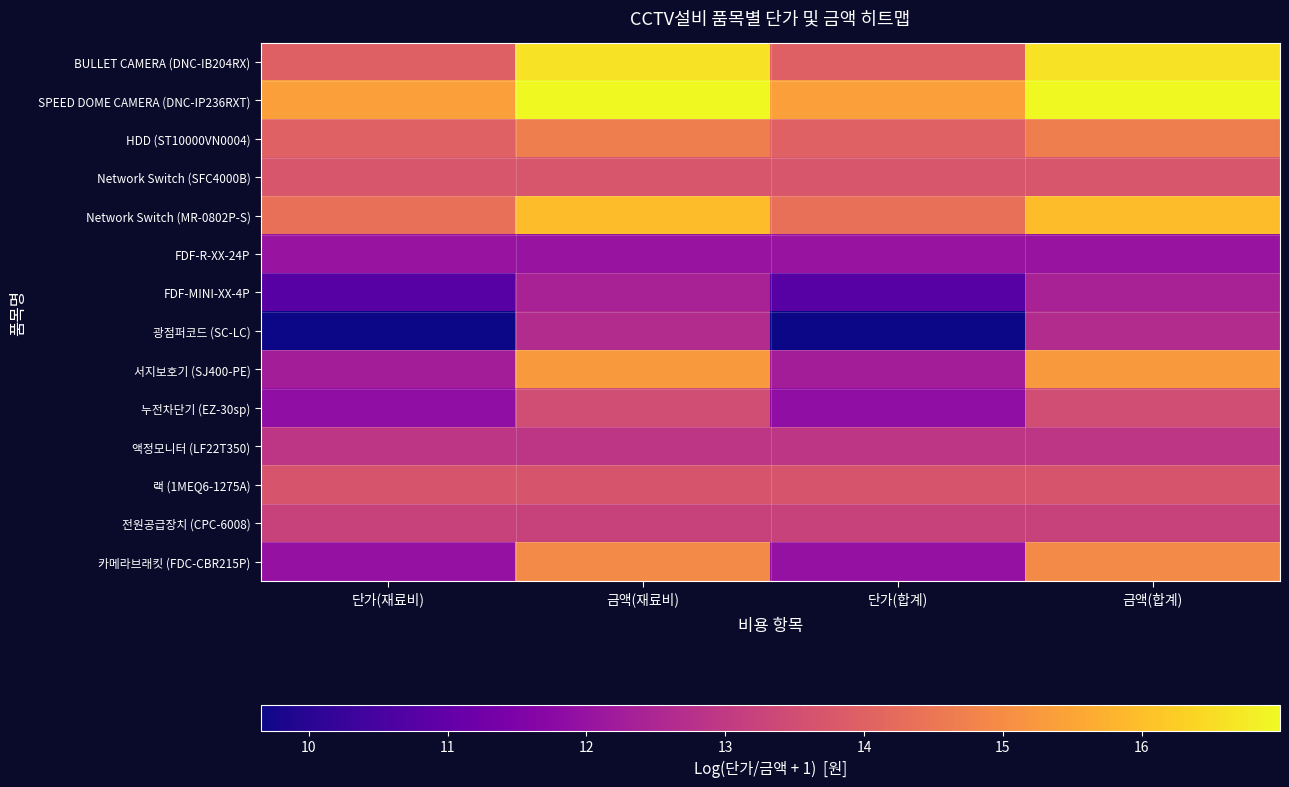

What is the total value across all series at 금액(재료비)?

198.5